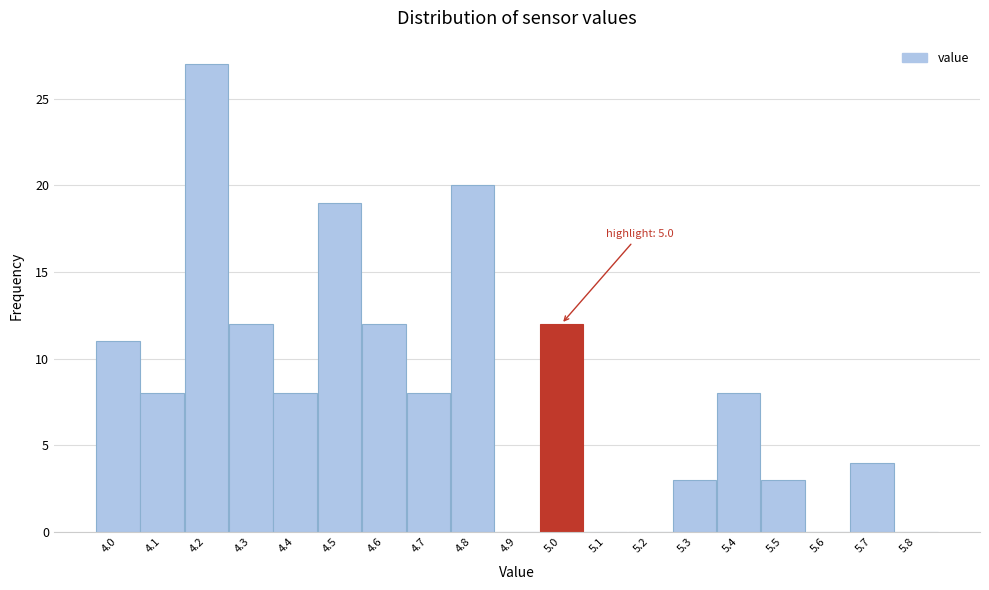

Over which range of the x-axis is the bar tallest?

4.15 to 4.25